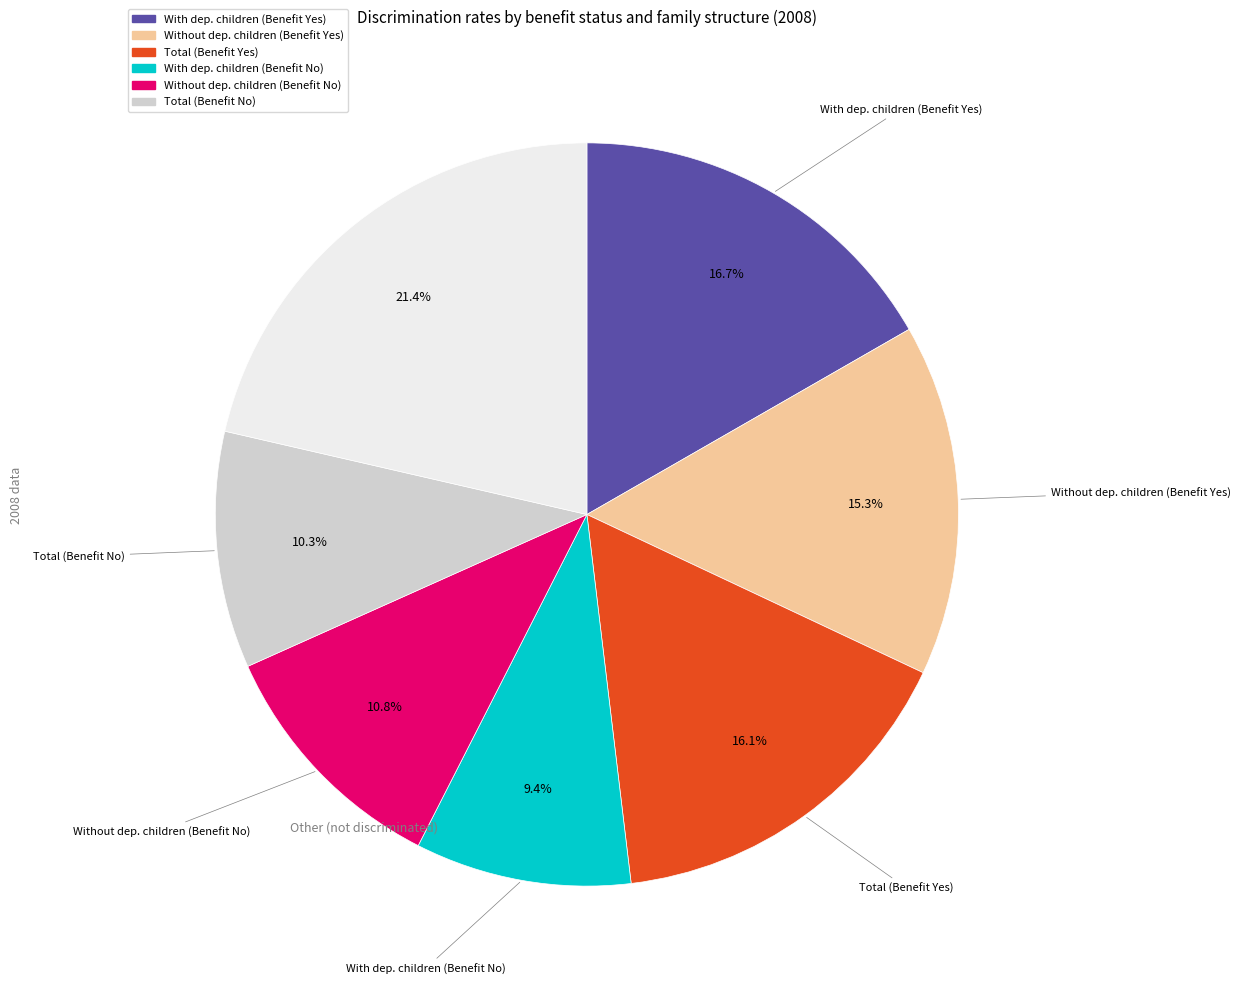

Is there any slice that represents more than half of the pie?

No